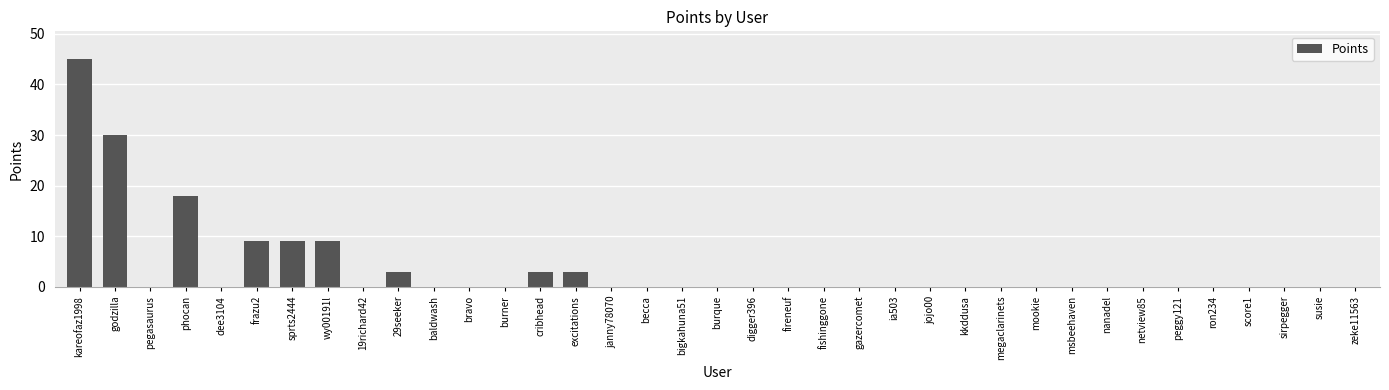

The chart shows a value of -28 at peggy121. True or false?

False